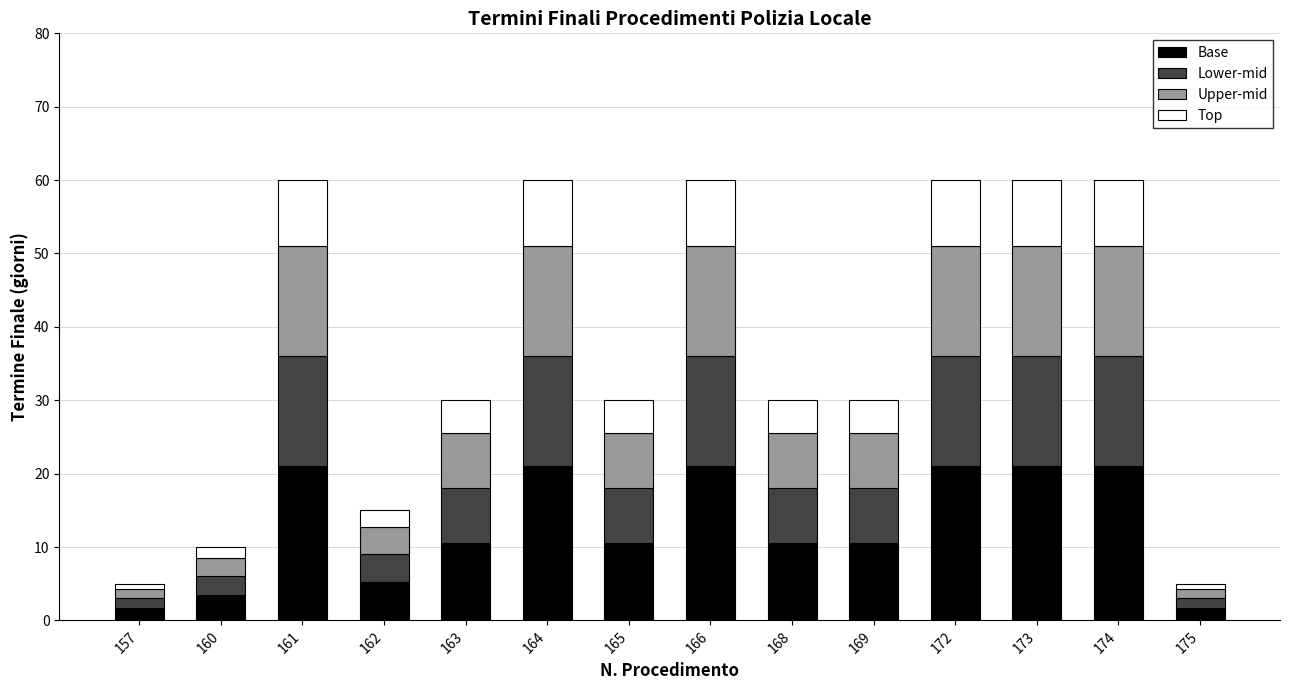

The value of Base at 172 is 21.0. True or false?

True